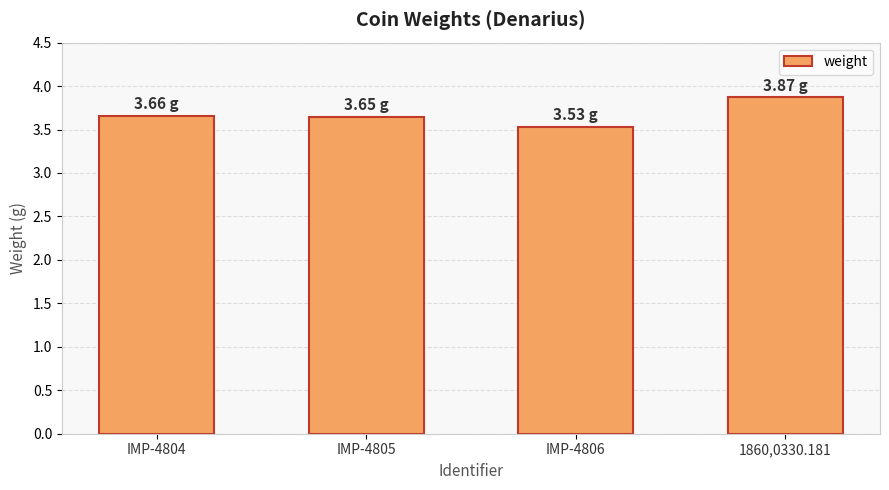

What is the sum of all values?

14.7